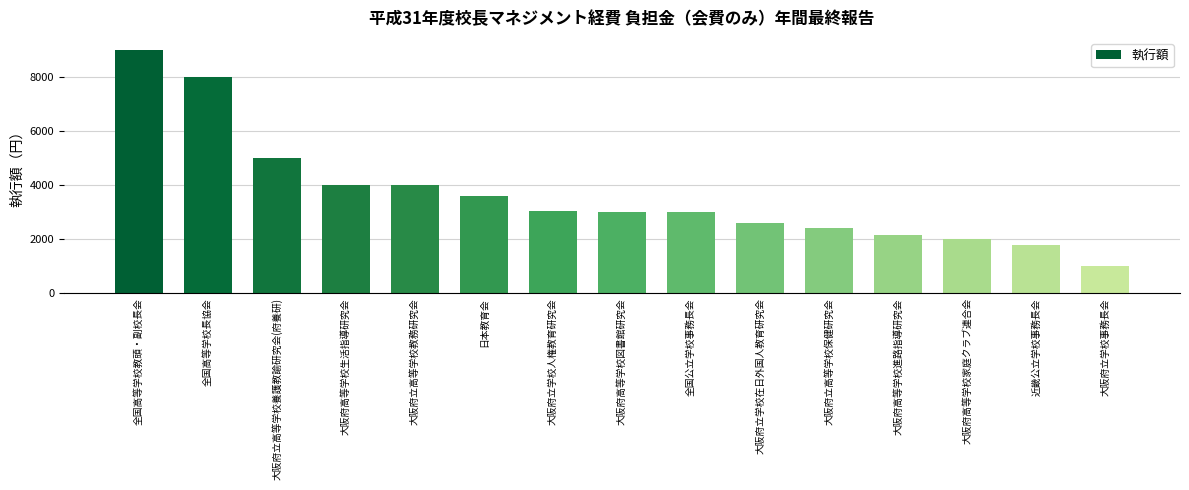

Does the chart contain stacked bars?

No